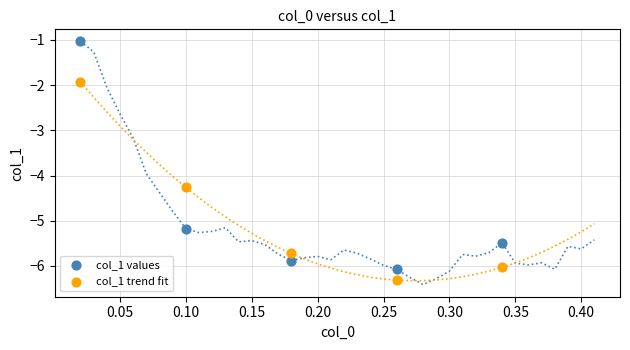

Which series reaches the maximum Y coordinate?

col_1 values